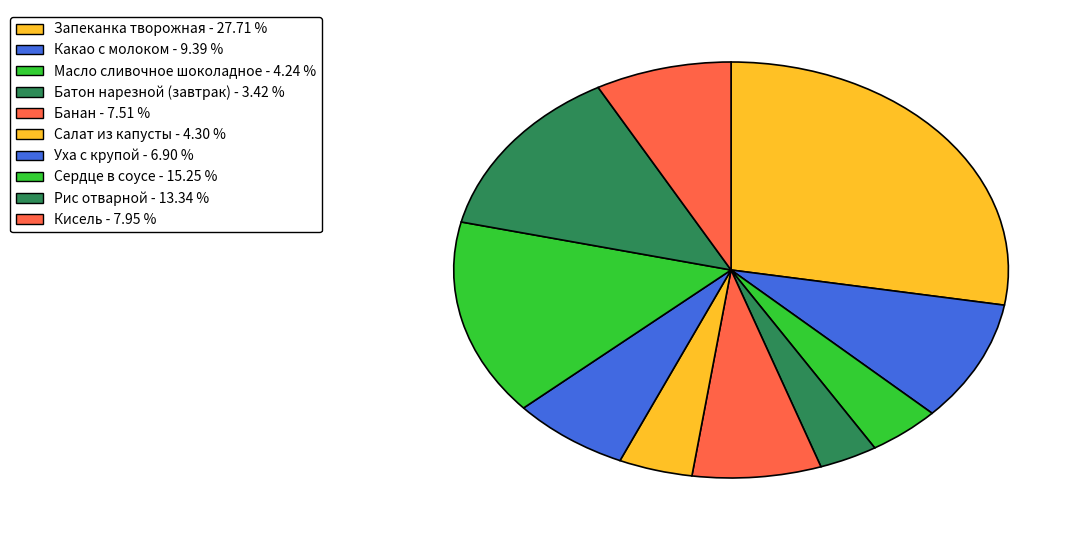

What is the smallest slice in the pie chart?

Батон нарезной (завтрак)